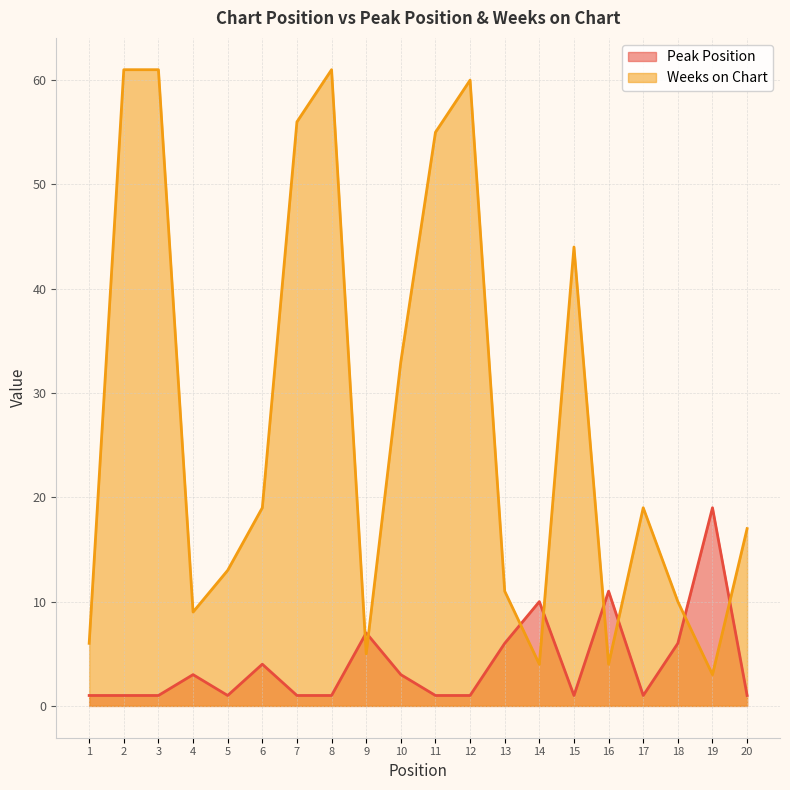

Rank the series at 13 from lowest to highest value.

Peak Position, Weeks on Chart